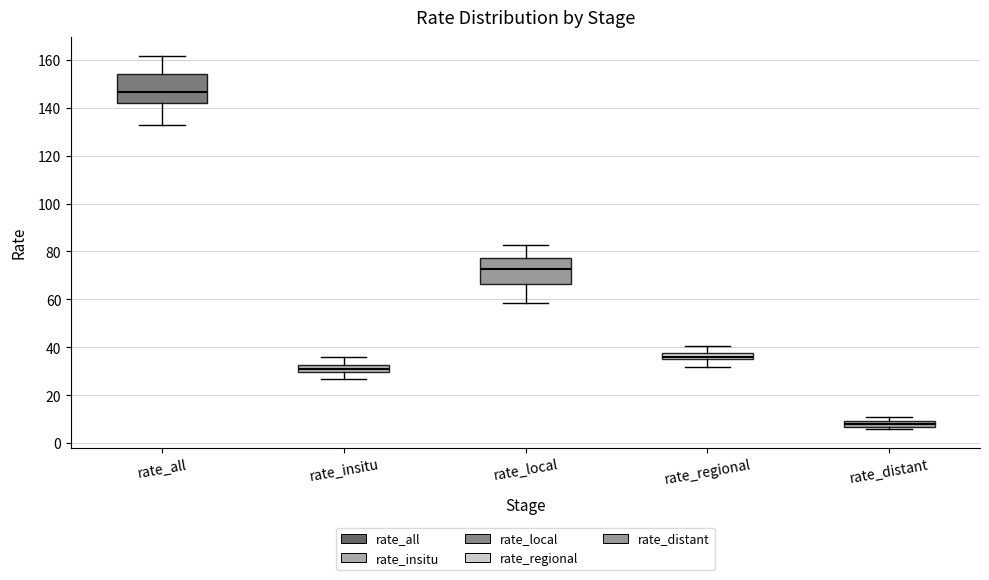

Which box's median line is the highest?

rate_all